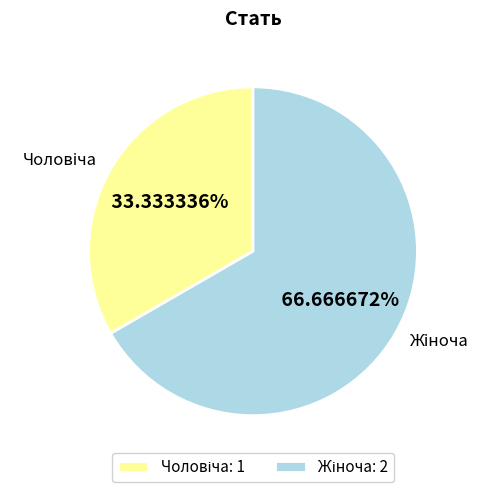

Is there any slice that represents more than half of the pie?

Yes